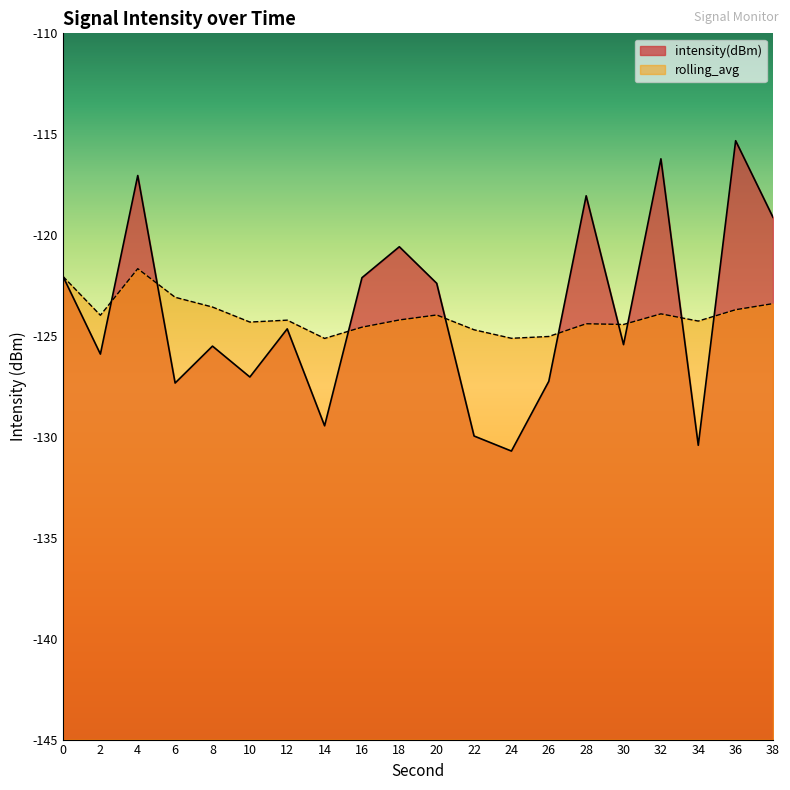

How many times do intensity(dBm) and rolling_avg cross each other?

9